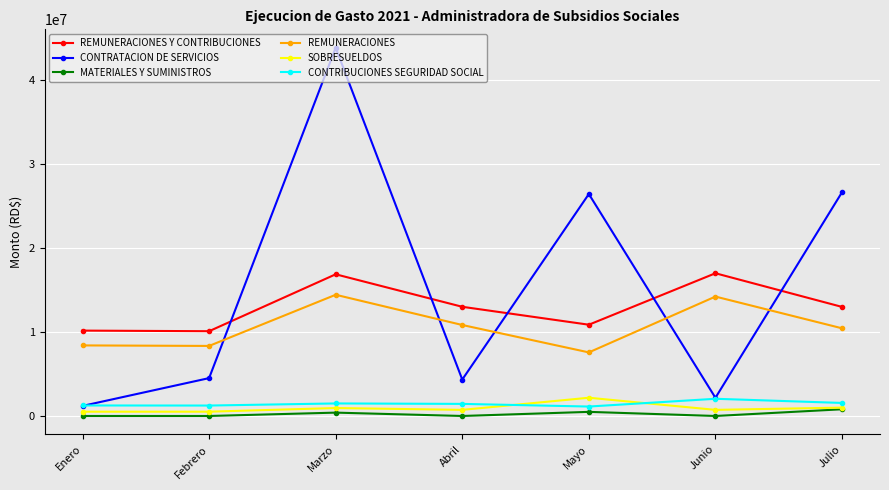

What is the value of the SOBRESUELDOS point at the 7th from the left?

995000.0